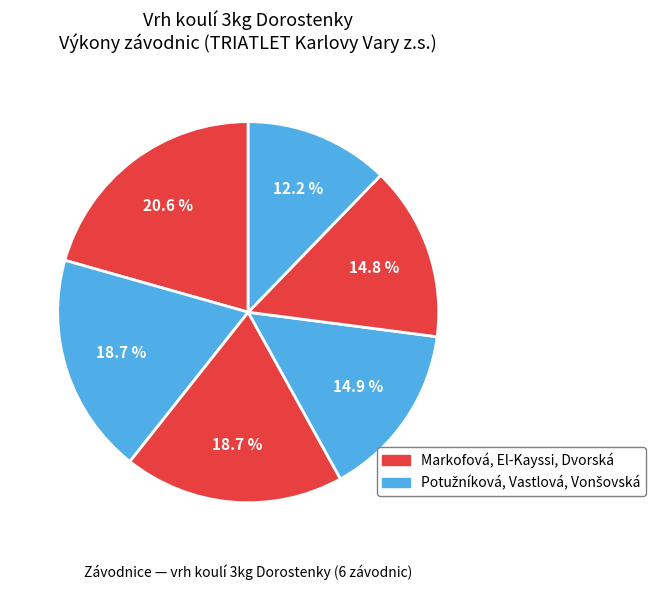

Count the number of slices in the pie.

6